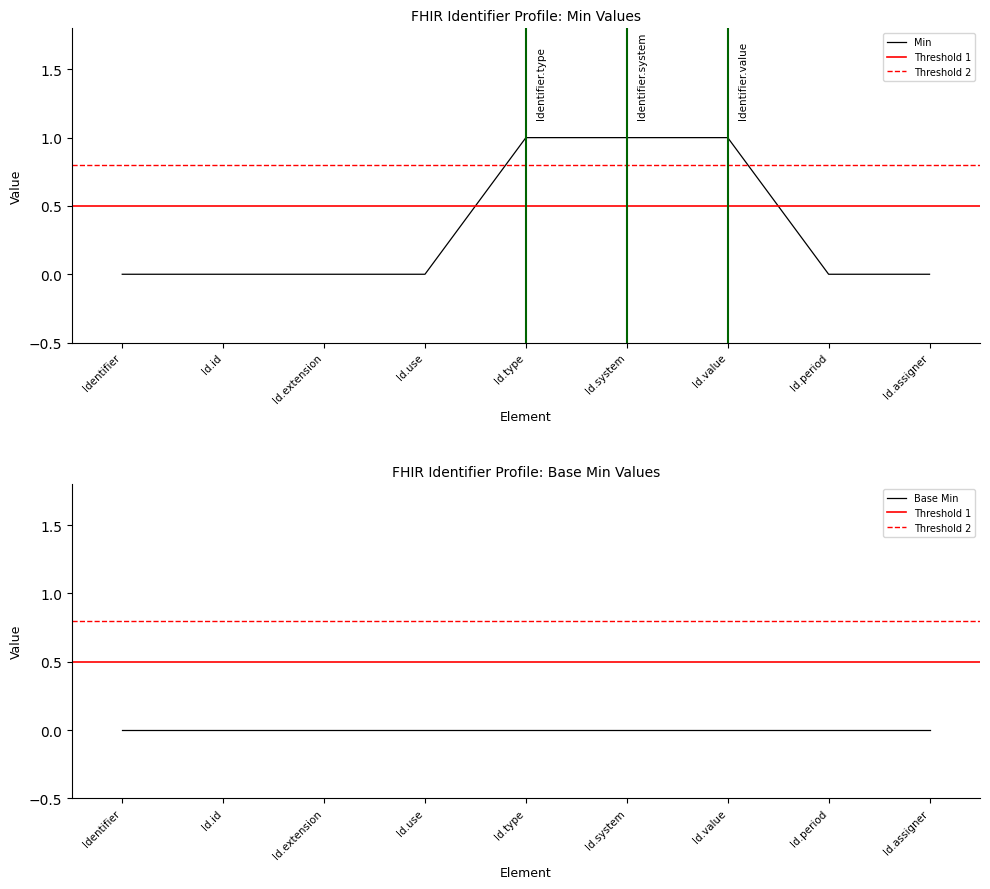

True or false: Min has a value of 0 at Id.extension.

True